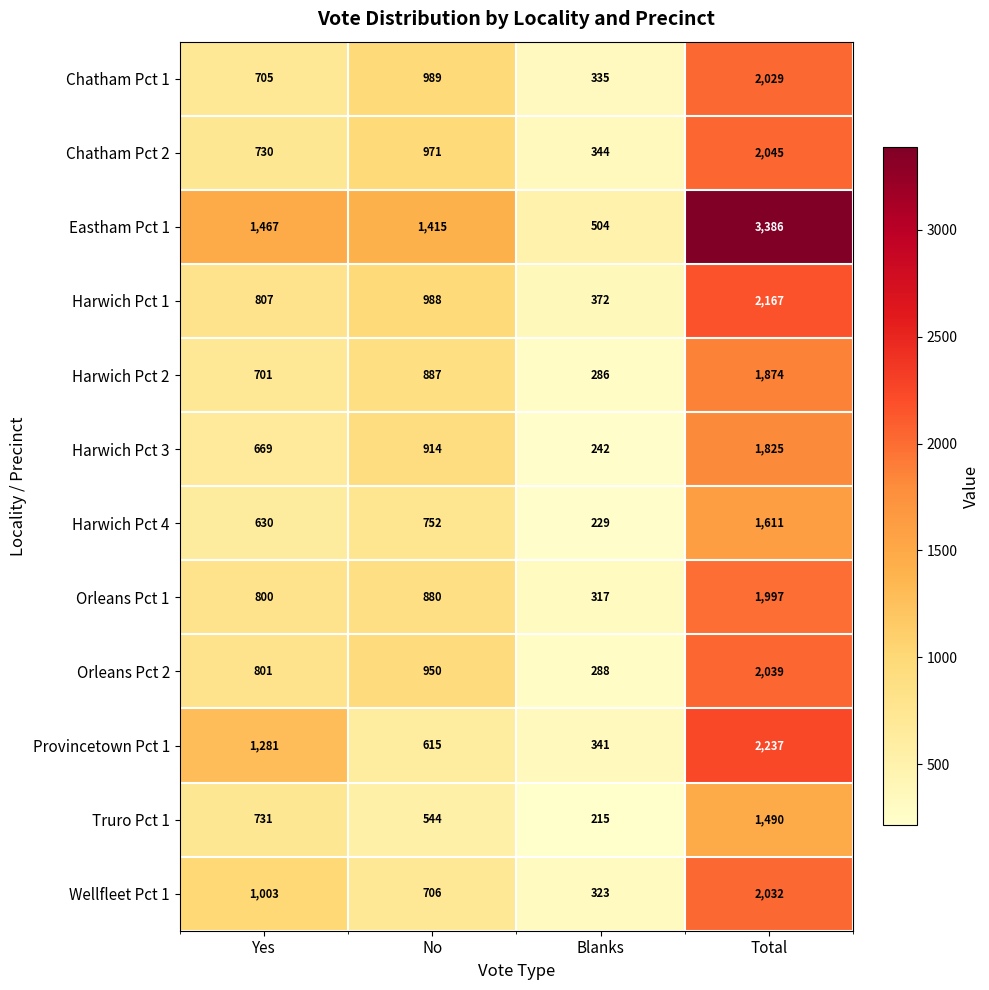

How many data points does each series have?

4